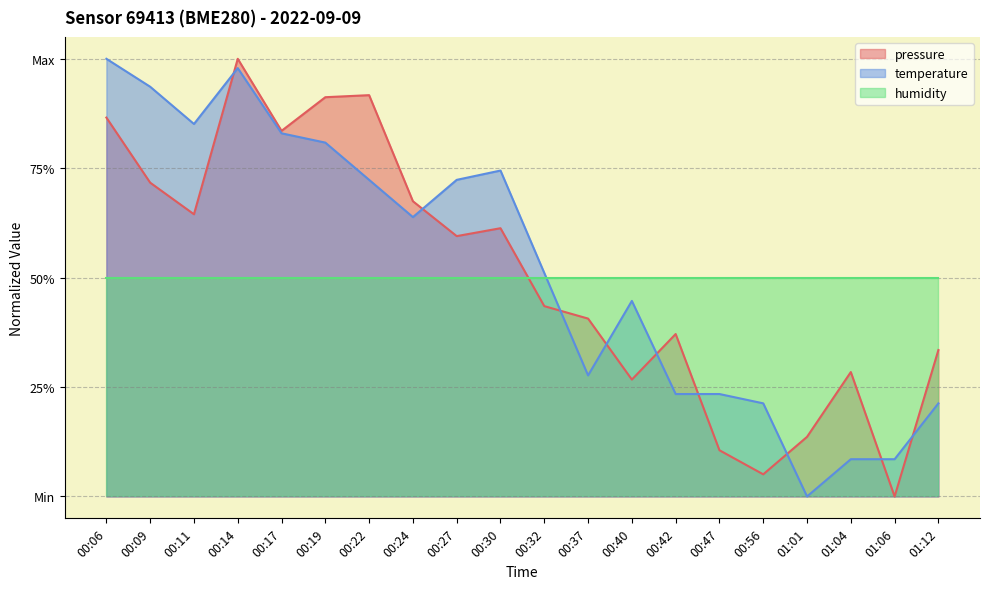

What is the label of the 2nd point from the right?

01:06